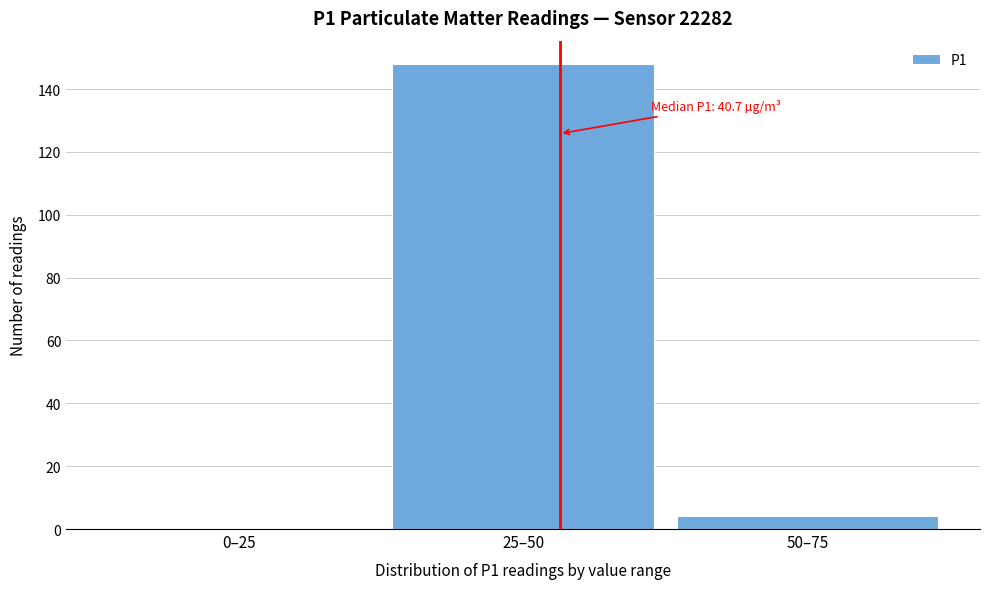

Reading right to left, list all the values displayed in this chart.

50–75=4	25–50=148	0–25=0